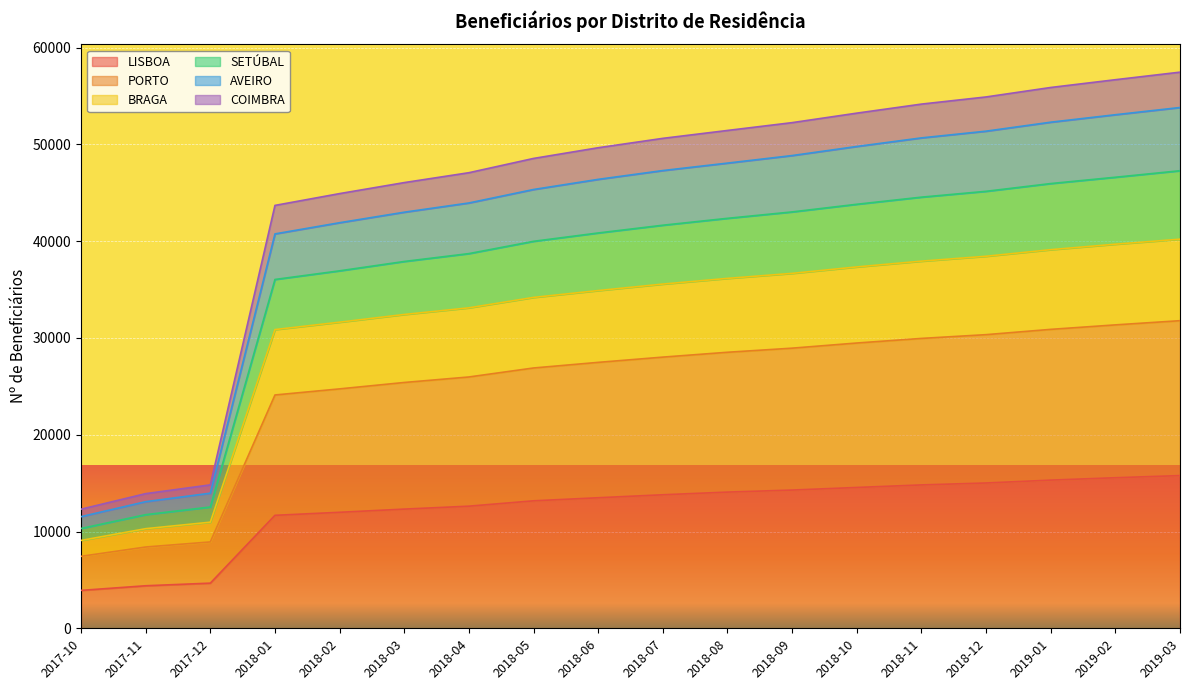

True or false: AVEIRO has a value of 13959 at 2017-12.

True